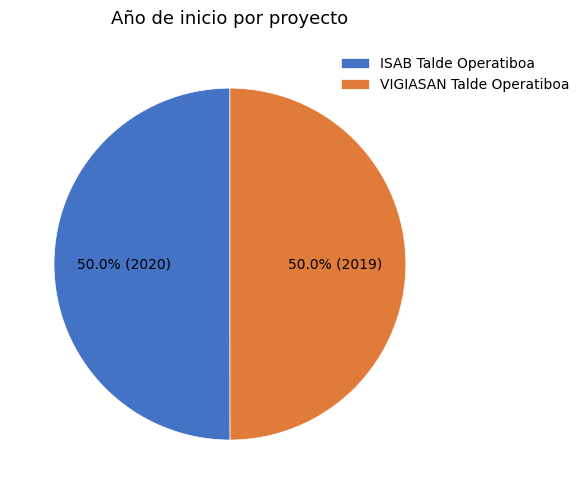

Is the sum of ISAB Talde Operatiboa and VIGIASAN Talde Operatiboa greater than half?

Yes